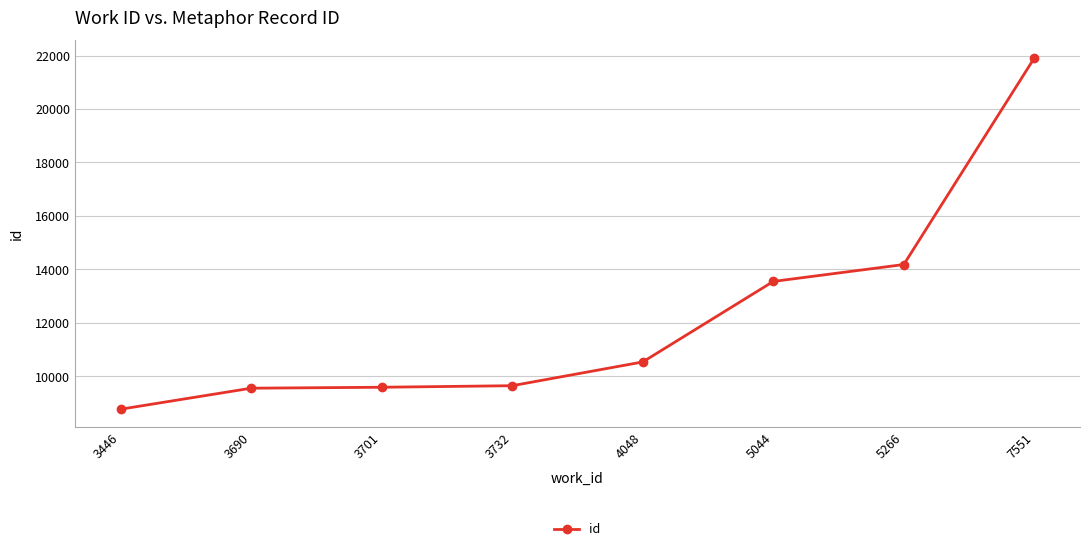

The value at 3701 is 9590. True or false?

True